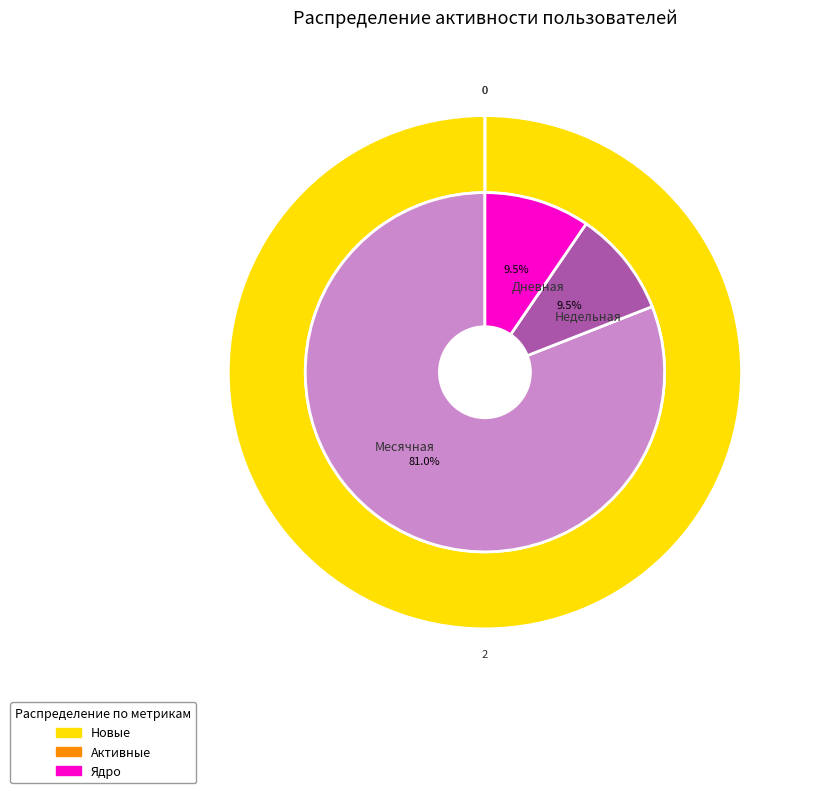

Does any single category account for the majority?

Yes